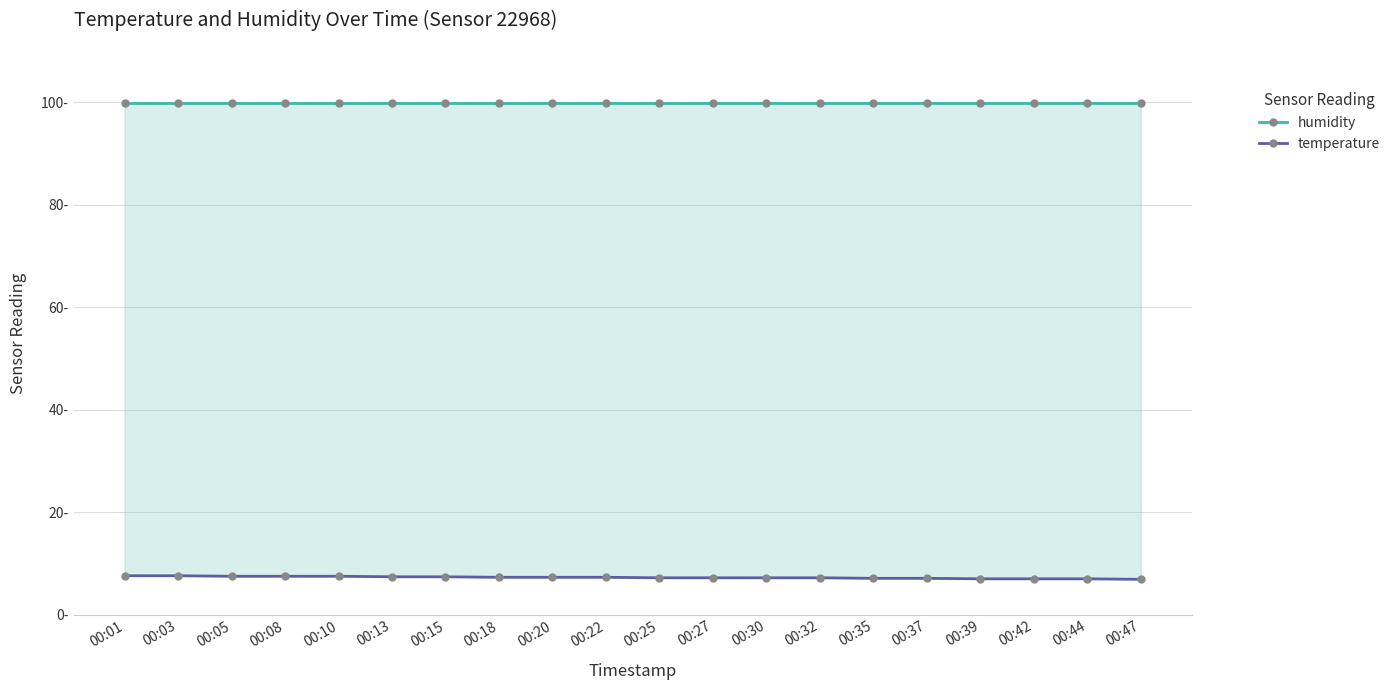

Which series changed the most between 00:03 and 00:20?

temperature